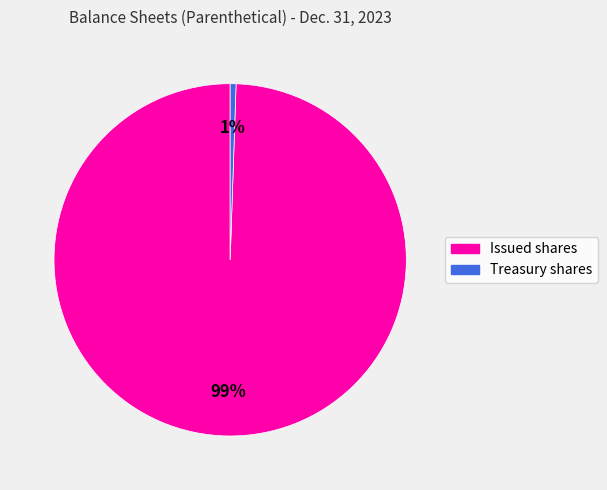

Do Treasury shares and Issued shares together represent more than half of the pie?

Yes